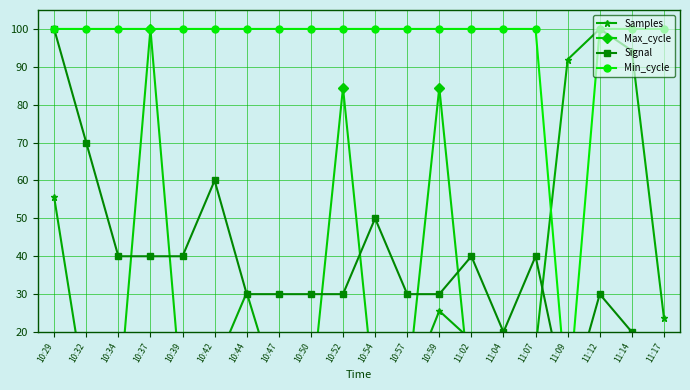

Where do Min_cycle and Max_cycle first cross each other?

11:07 and 11:09